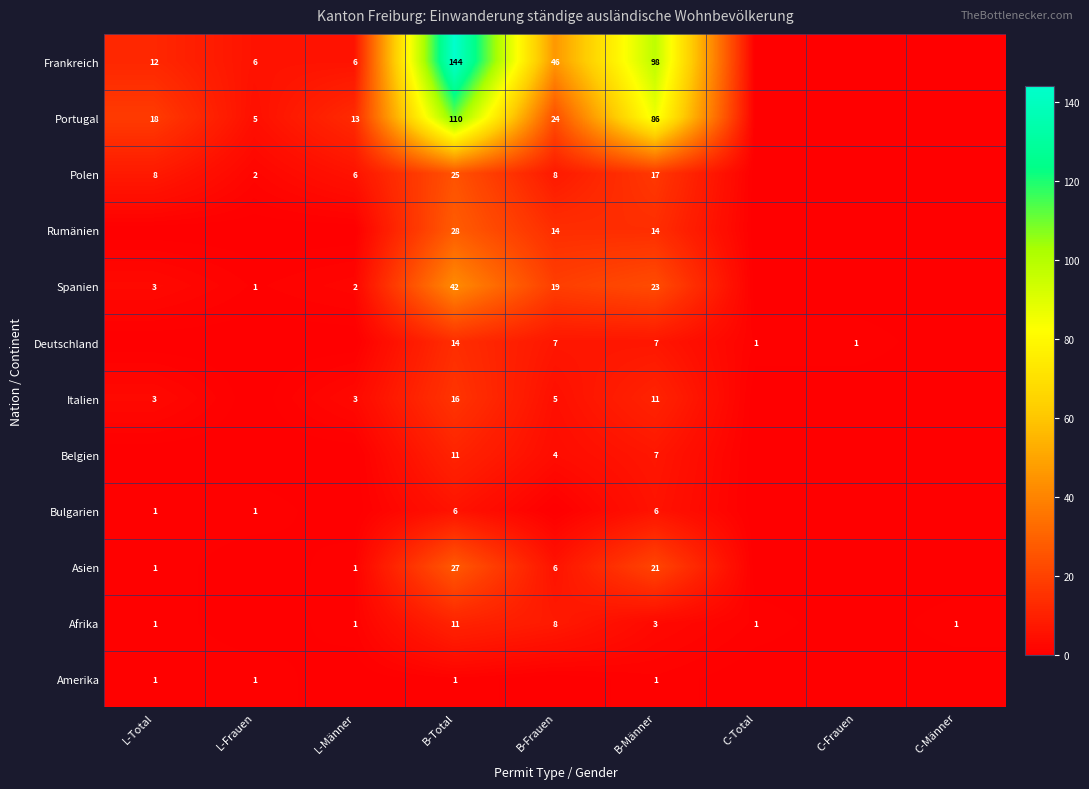

What is the sum of the Portugal values at L-Total and B-Total?

128